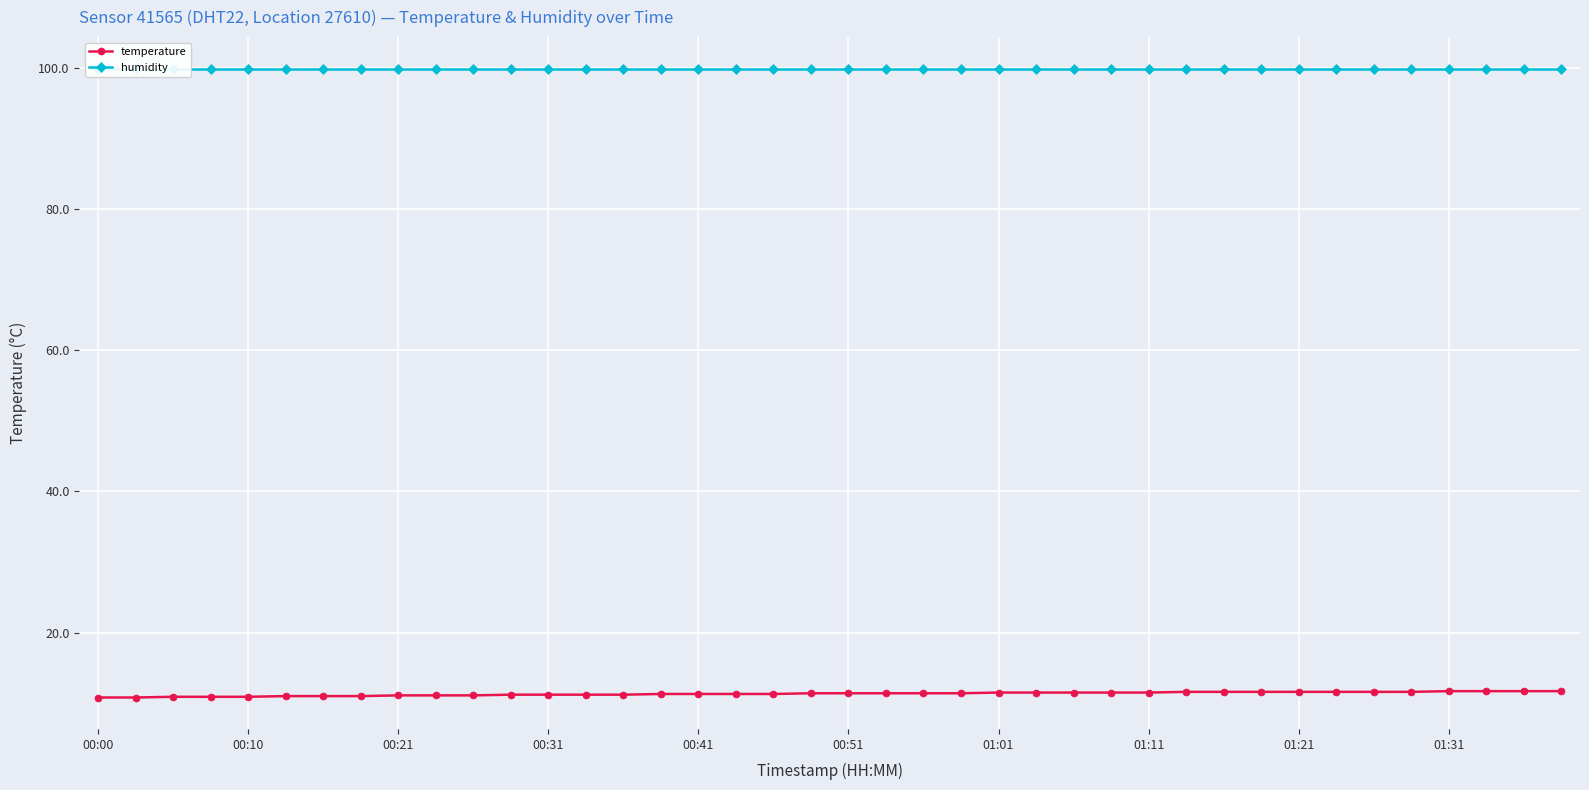

At how many categories does at least one series exceed 12?

40